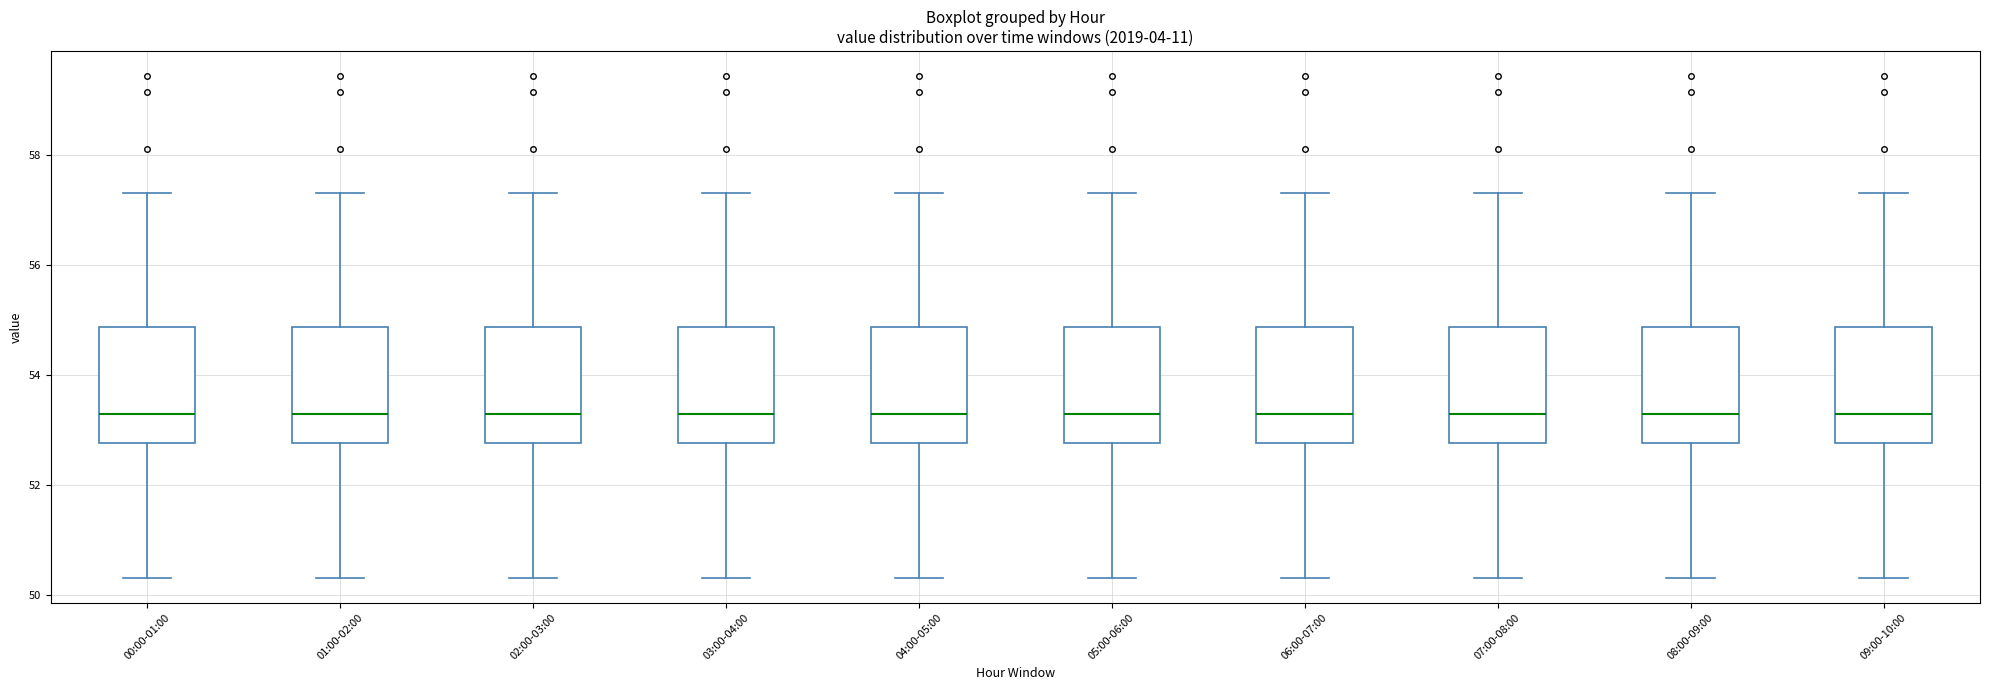

Reading left to right, read every box against the y-axis: the position of its median line, the range the box covers, and the ends of its whiskers. The values are not printed on the chart, so give them approximately, as read against the axis.

00:00-01:00: median 53.2, box 52.8 to 54.8, whiskers 50.4 to 57.4
01:00-02:00: median 53.2, box 52.8 to 54.8, whiskers 50.4 to 57.4
02:00-03:00: median 53.2, box 52.8 to 54.8, whiskers 50.4 to 57.4
03:00-04:00: median 53.2, box 52.8 to 54.8, whiskers 50.4 to 57.4
04:00-05:00: median 53.2, box 52.8 to 54.8, whiskers 50.4 to 57.4
05:00-06:00: median 53.2, box 52.8 to 54.8, whiskers 50.4 to 57.4
06:00-07:00: median 53.2, box 52.8 to 54.8, whiskers 50.4 to 57.4
07:00-08:00: median 53.2, box 52.8 to 54.8, whiskers 50.4 to 57.4
08:00-09:00: median 53.2, box 52.8 to 54.8, whiskers 50.4 to 57.4
09:00-10:00: median 53.2, box 52.8 to 54.8, whiskers 50.4 to 57.4